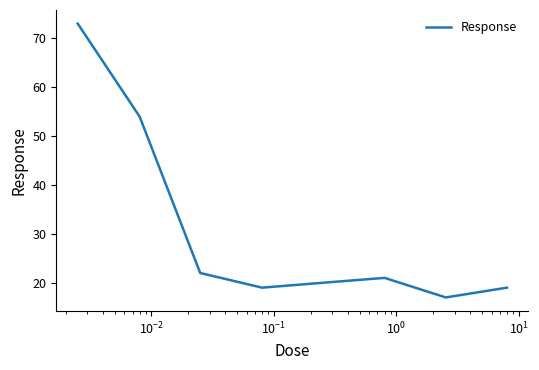

How many interior local peaks (higher than both neighbors) does the data have?

1